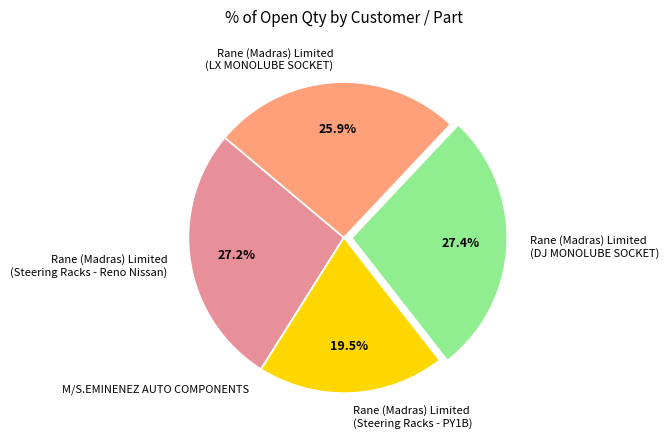

Is Rane (Madras) Limited (Steering Racks - PY1B) the majority of the pie?

No